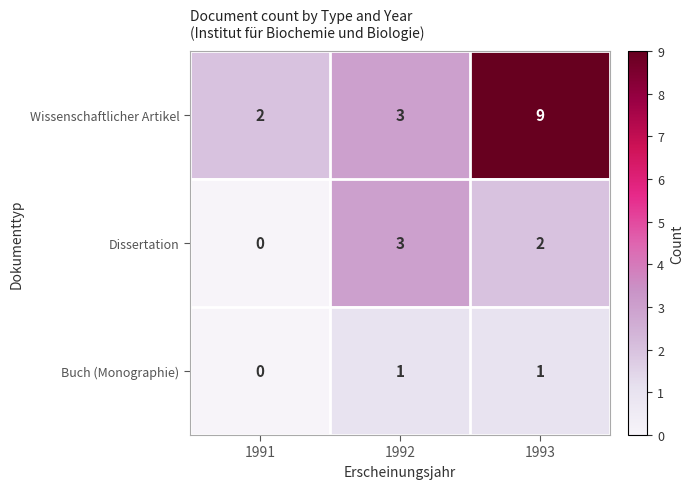

What is the sum of all Wissenschaftlicher Artikel values?

14